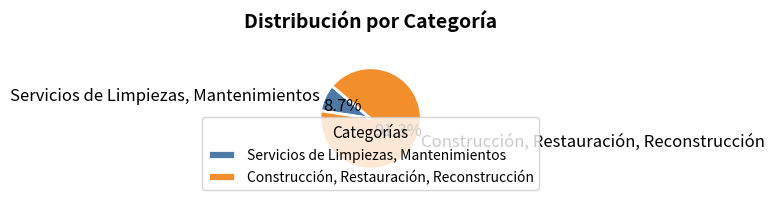

Rank the categories by value from lowest to highest.

Servicios de Limpiezas, Mantenimientos, Construcción, Restauración, Reconstrucción